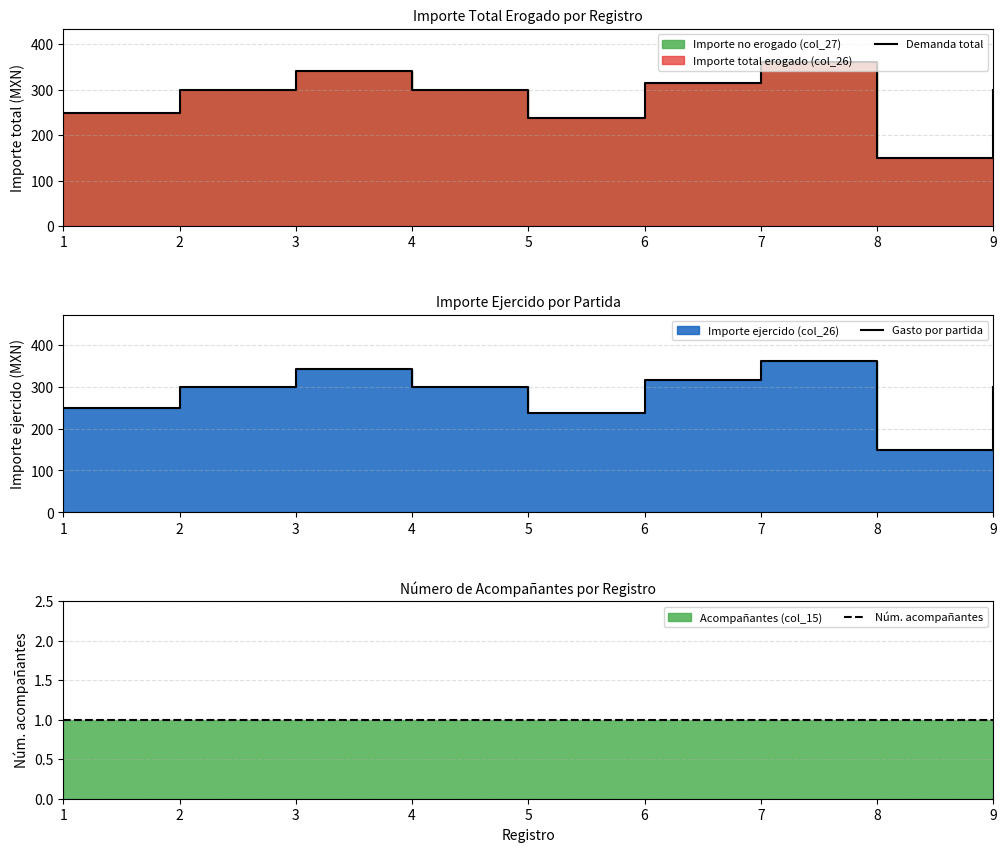

Which series has the largest total across all categories?

Demanda total